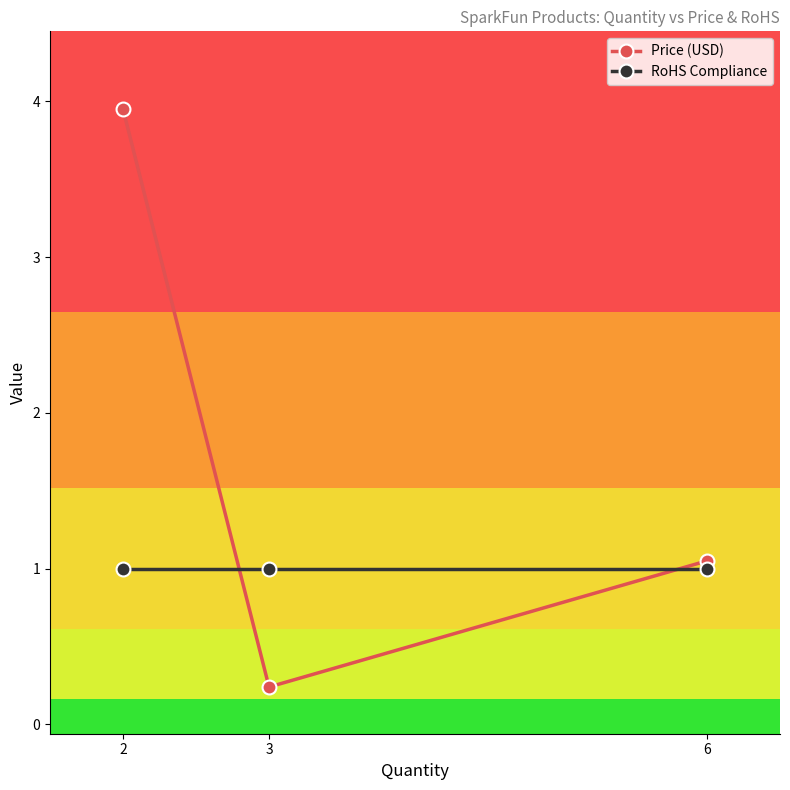

At which label is Price (USD) closest to 2?

6